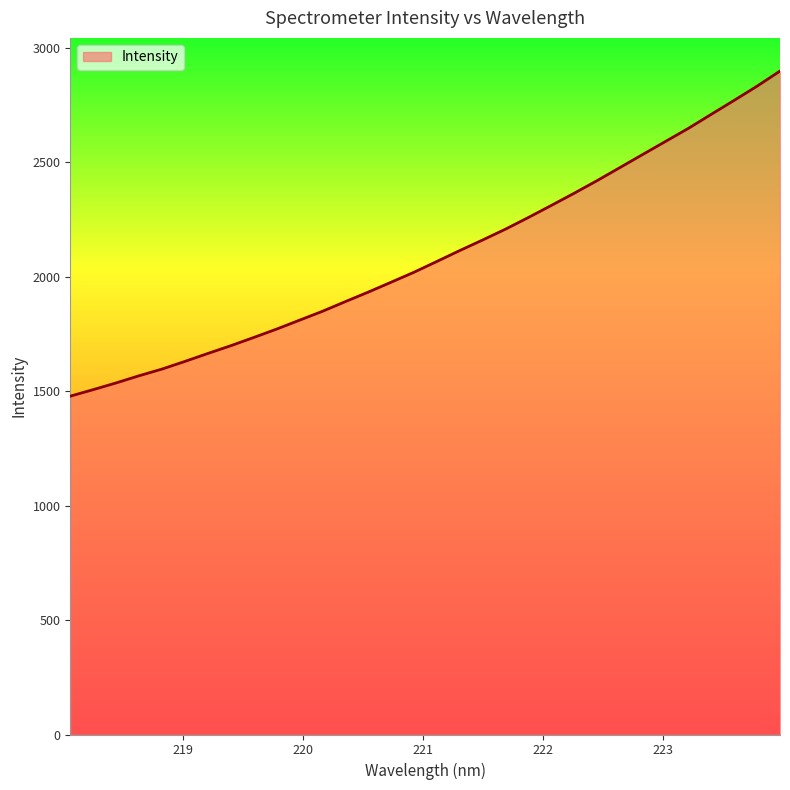

What is the difference between the maximum and minimum values?

1420.7